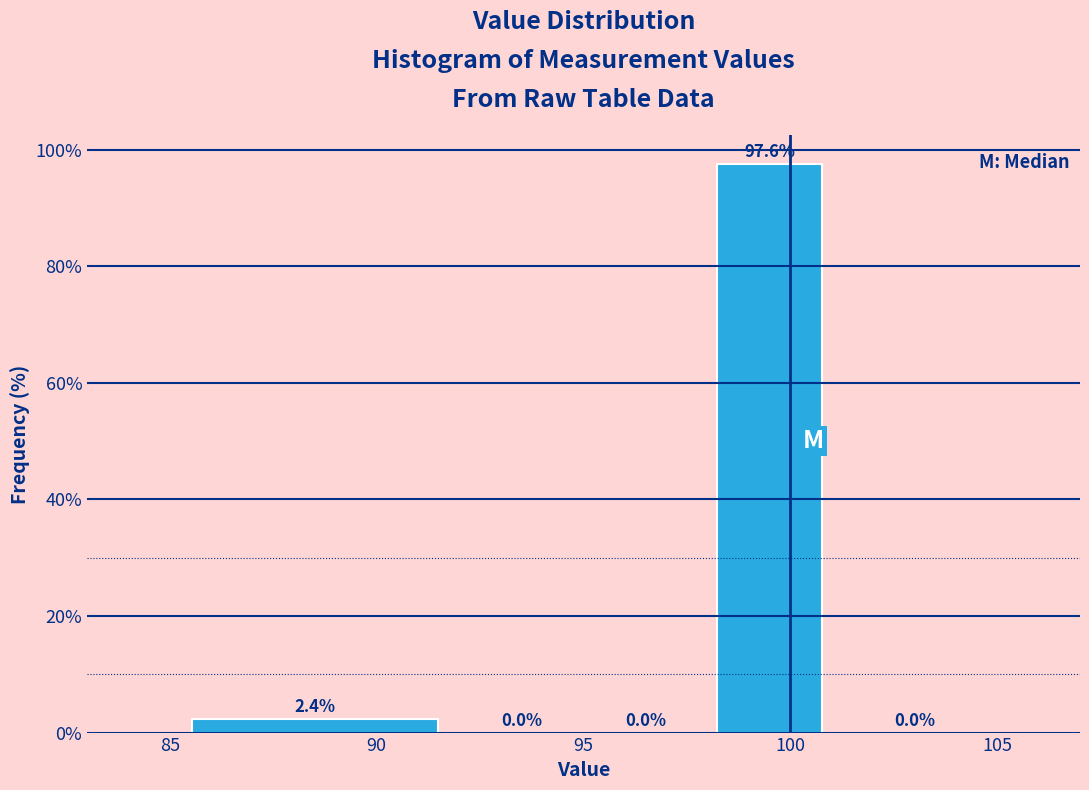

Over which range of the x-axis is the bar tallest?

98 to 101